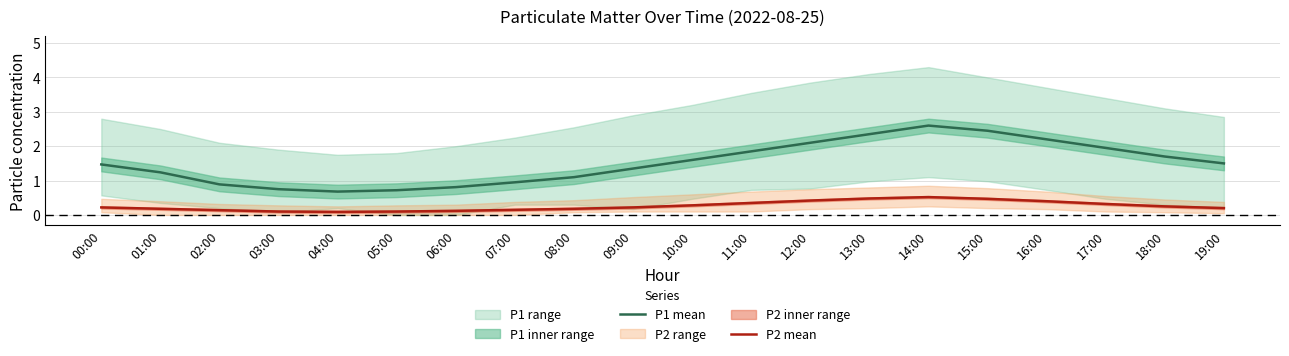

List the series in order of their overall mean, lowest first.

P2 mean, P1 mean